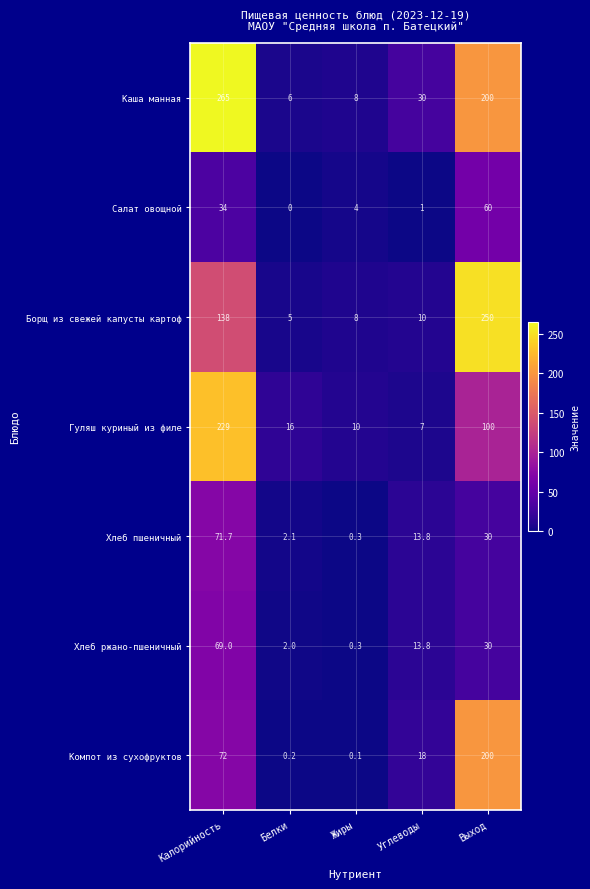

What is the difference between the highest and lowest values at Калорийность?

231.0